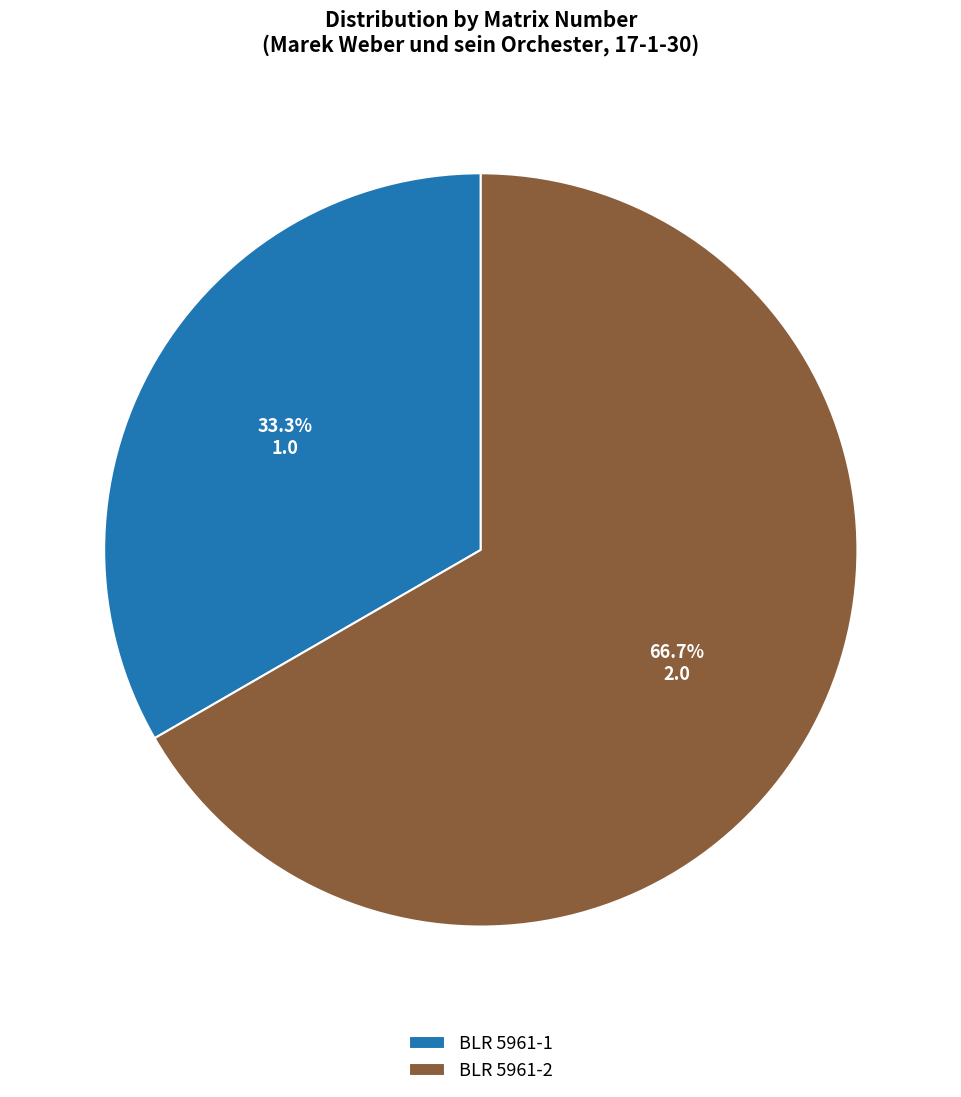

Approximately how many times larger is the value at BLR 5961-1 compared to BLR 5961-2?

0.5